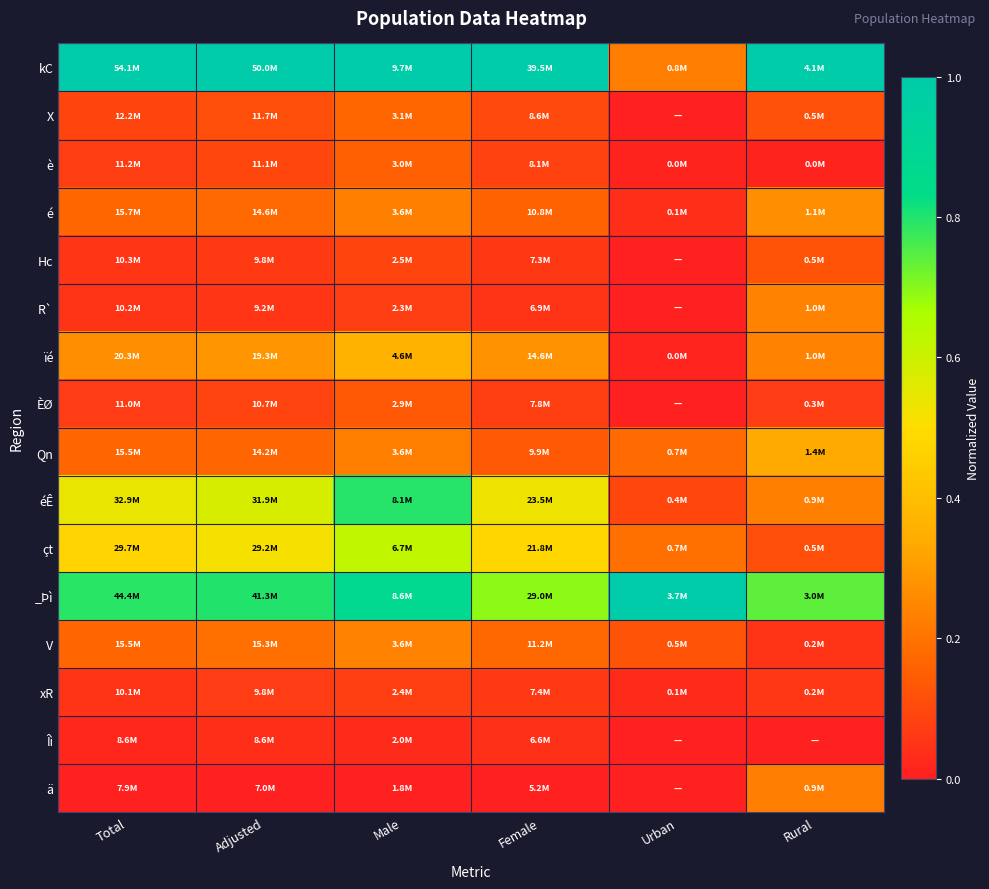

Between Male and Urban, which is larger?

Male